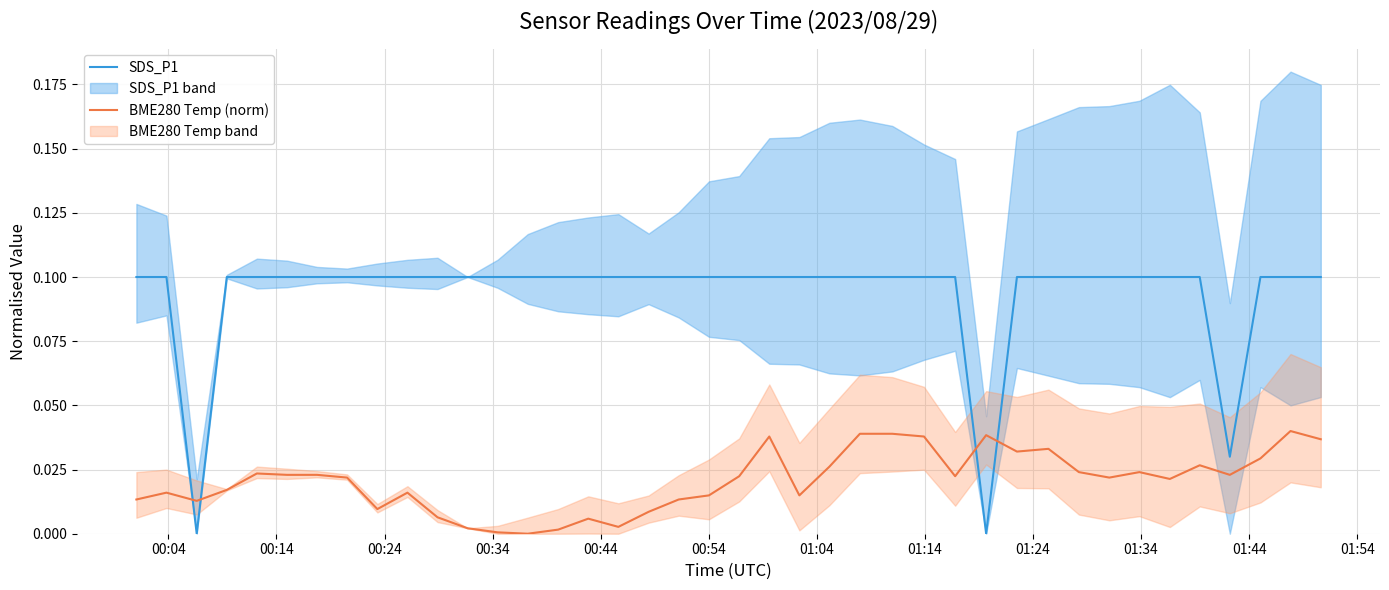

How many lines are shown in the chart?

2